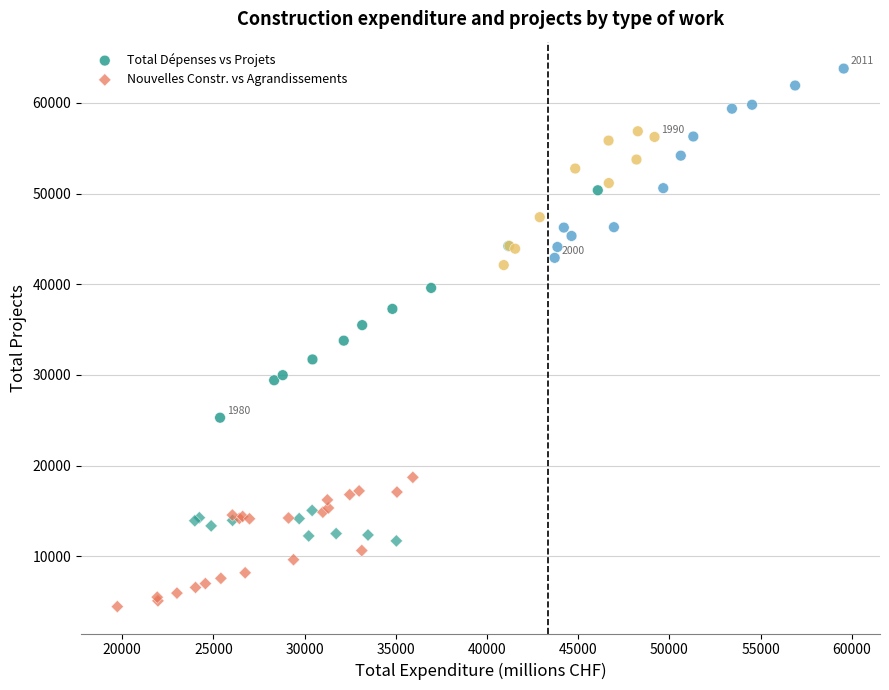

Which series reaches the maximum Y coordinate?

Total Dépenses vs Projets